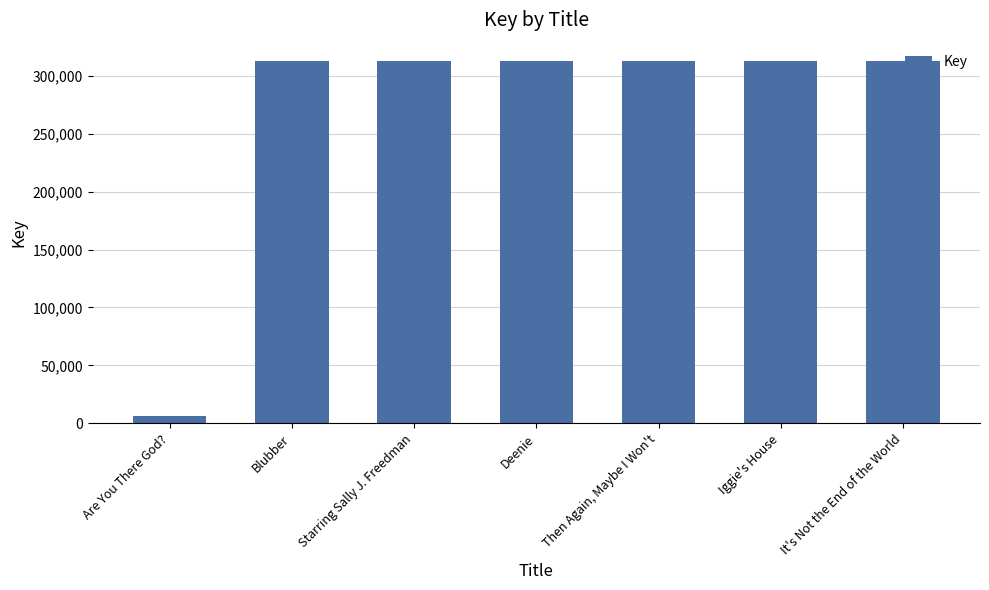

What position from the left is Are You There God??

1